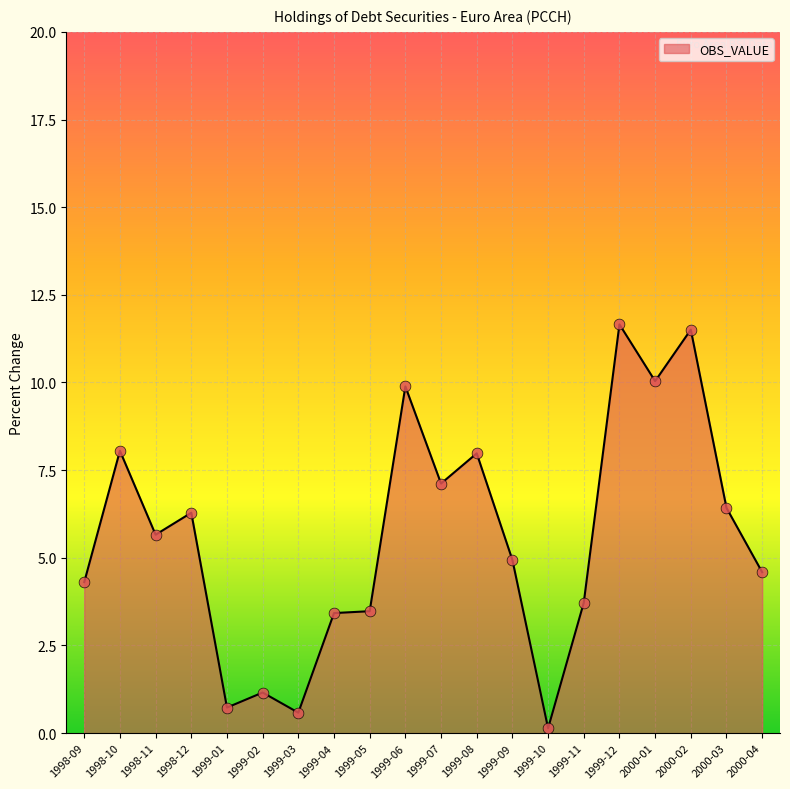

Which has a higher value, 1999-04 or 1999-01?

1999-04